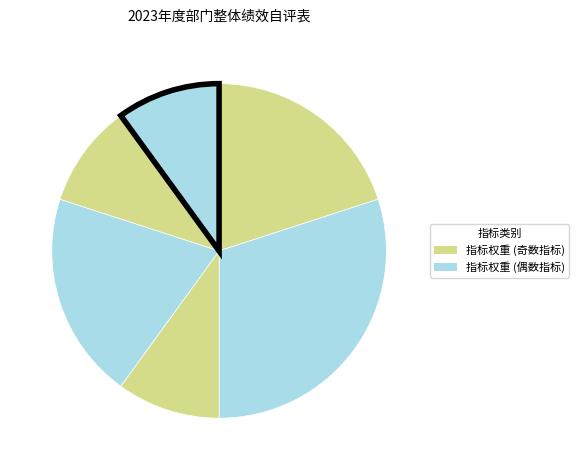

Count the number of slices in the pie.

6